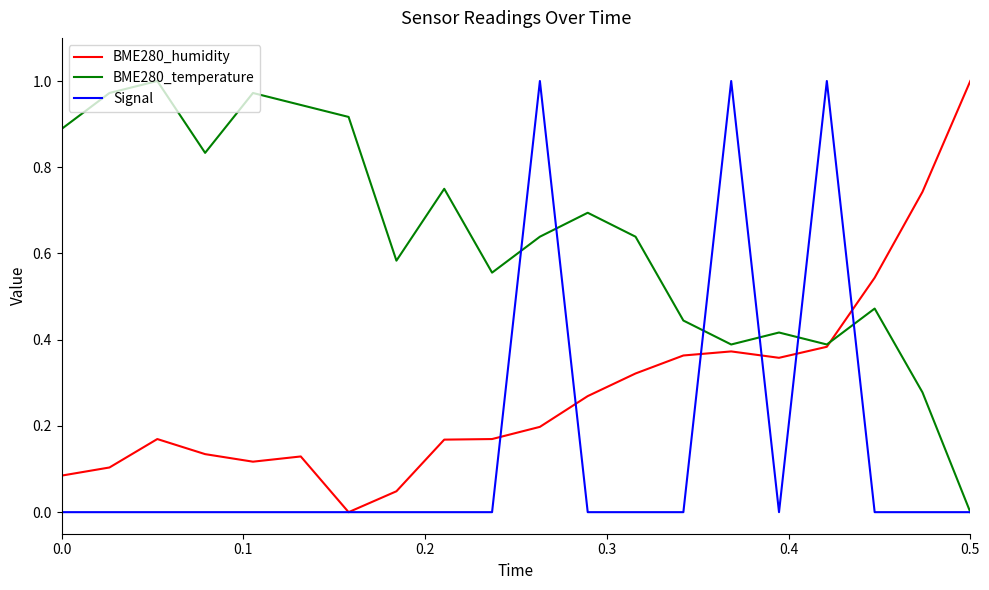

List the series in order of their overall mean, highest first.

BME280_temperature, BME280_humidity, Signal